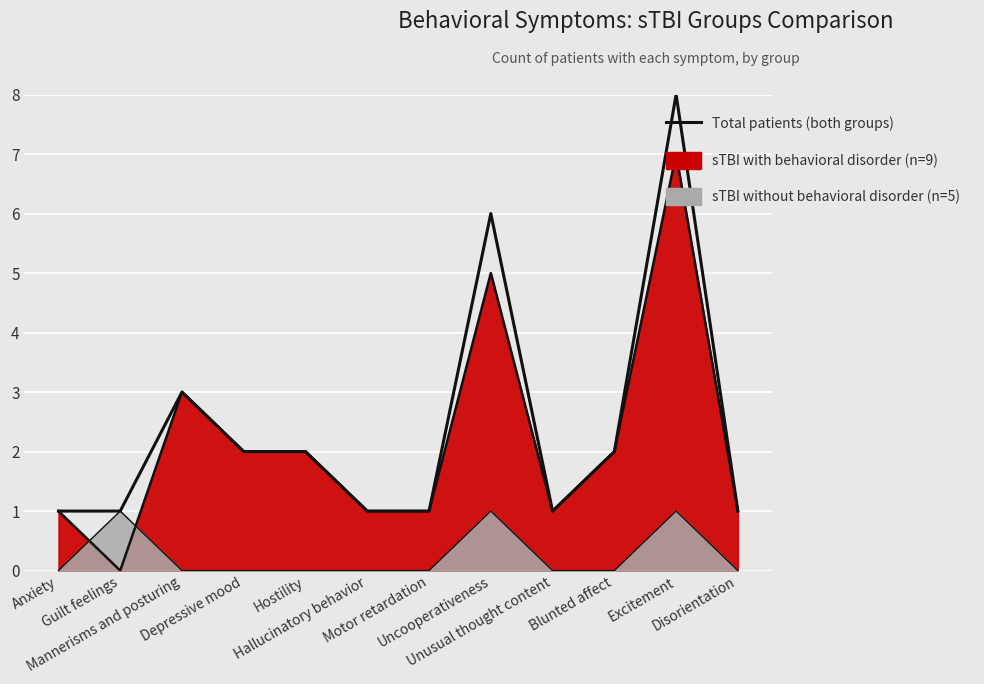

What position from the left is Mannerisms and posturing?

3